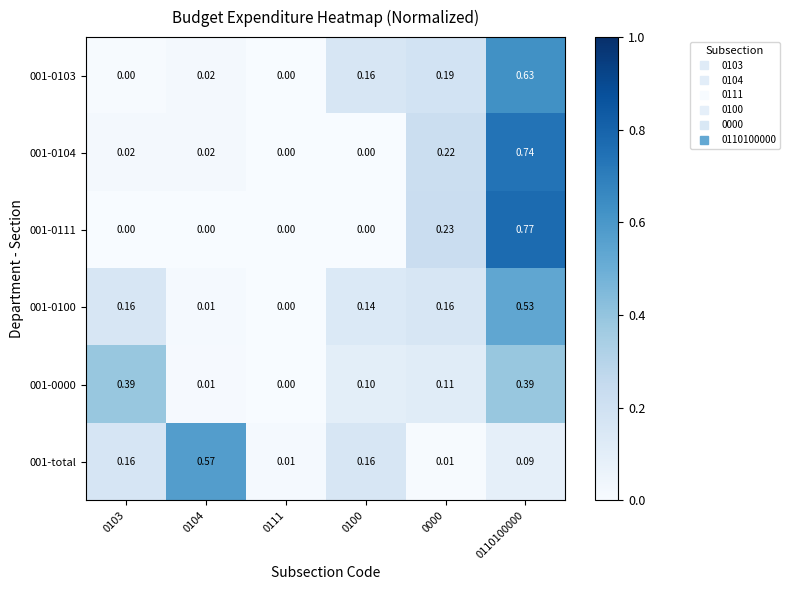

Is the value of 001-total at 0111 greater than the value of 001-0104 at 0000?

No